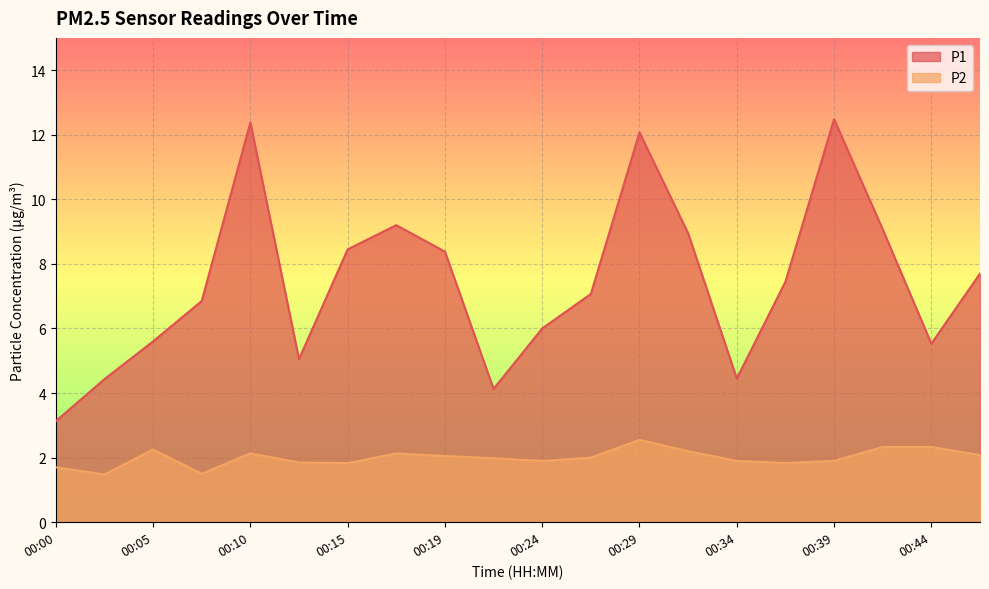

What are all the series names shown in the legend?

P1, P2